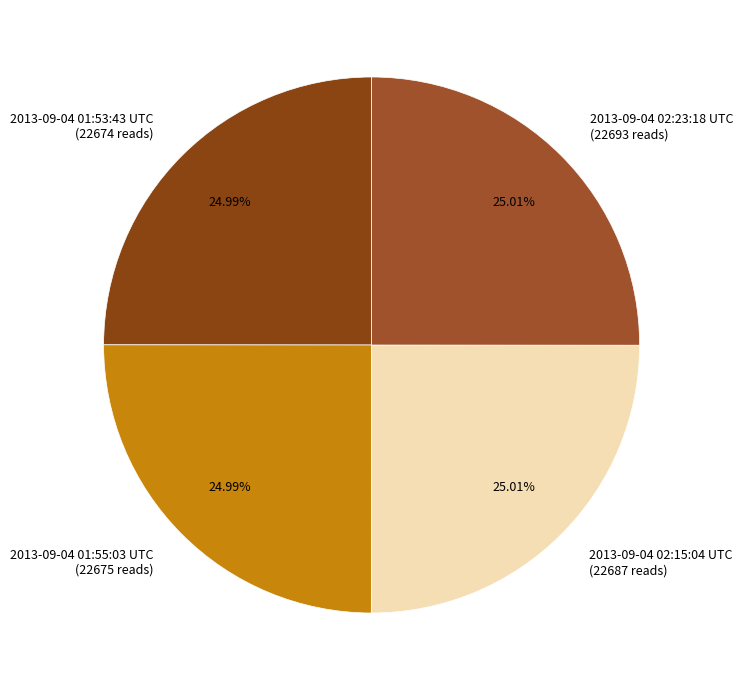

What is the ratio of the value at 2013-09-04 02:15:04 UTC to the value at 2013-09-04 02:23:18 UTC?

1.0